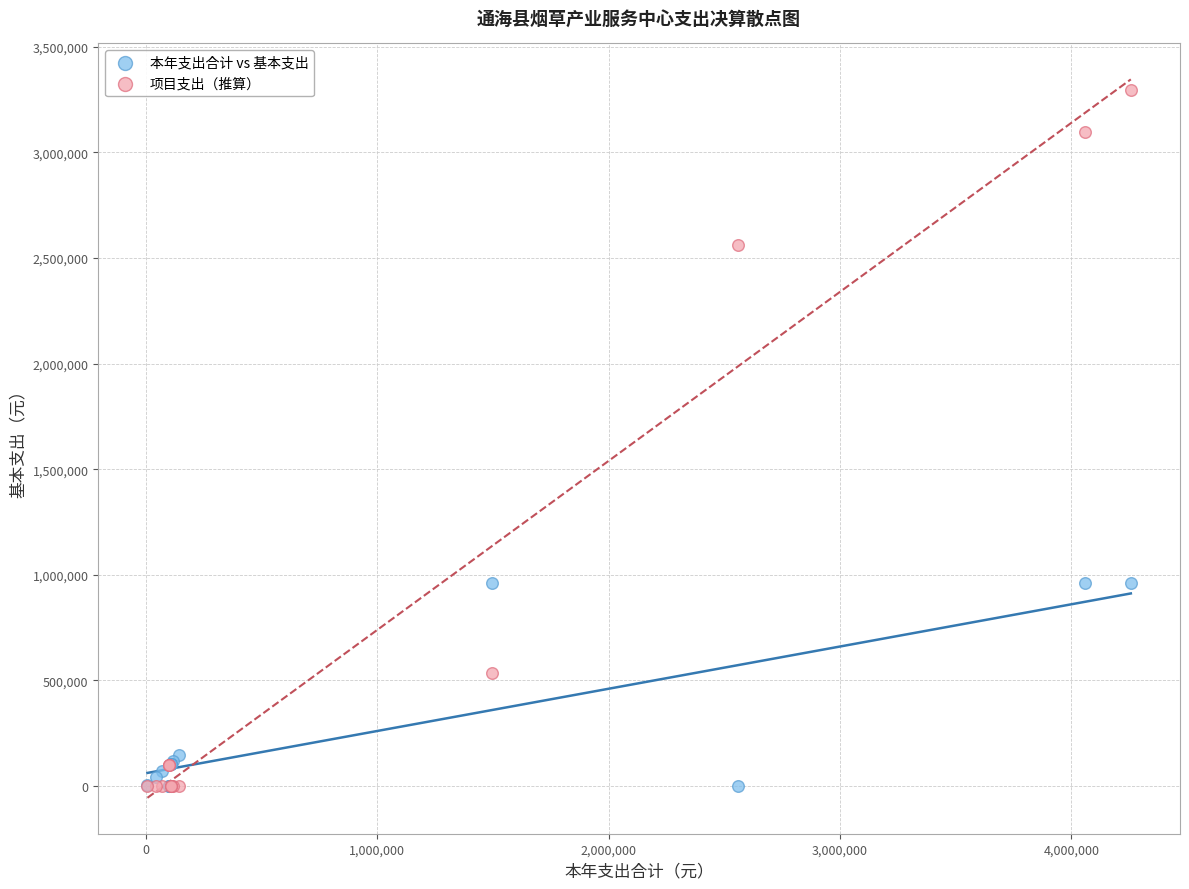

Which series has the largest Y range (max minus min)?

项目支出（推算）